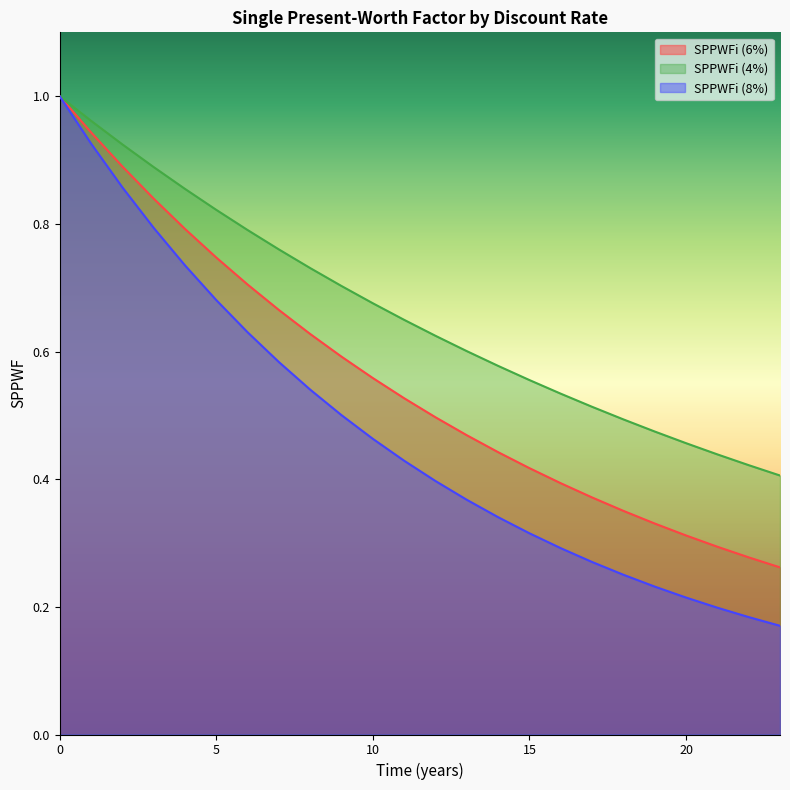

True or false: SPPWFi (6%) and SPPWFi (8%) cross at least once.

False